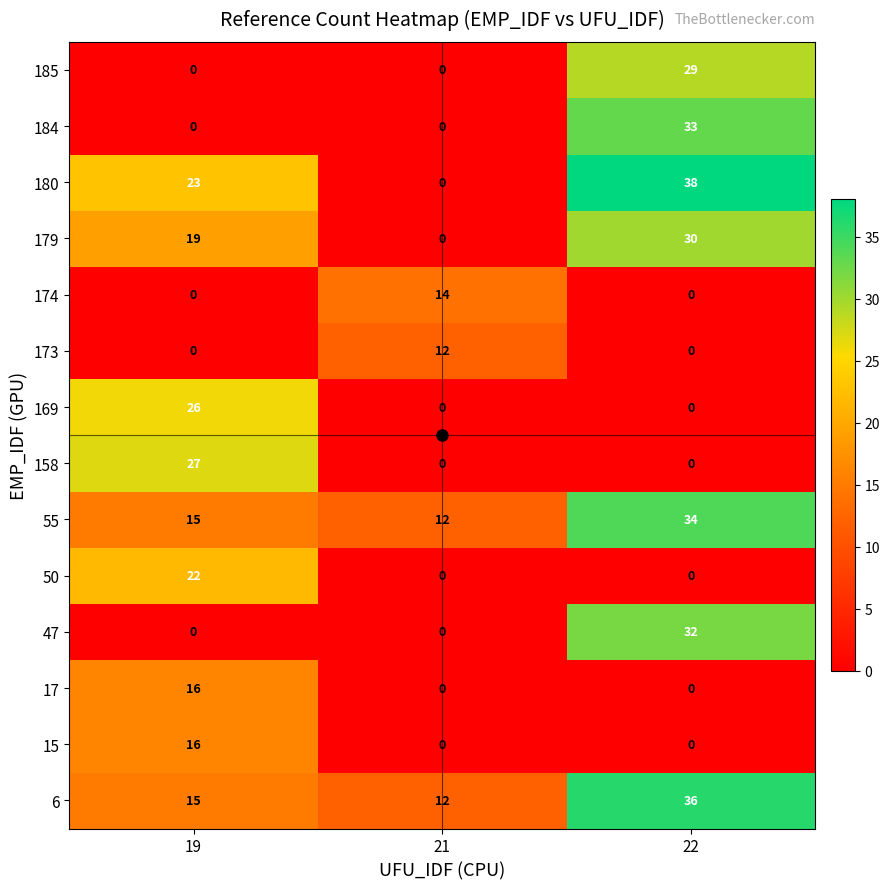

True or false: 47 has a value of 54 at 22.

False